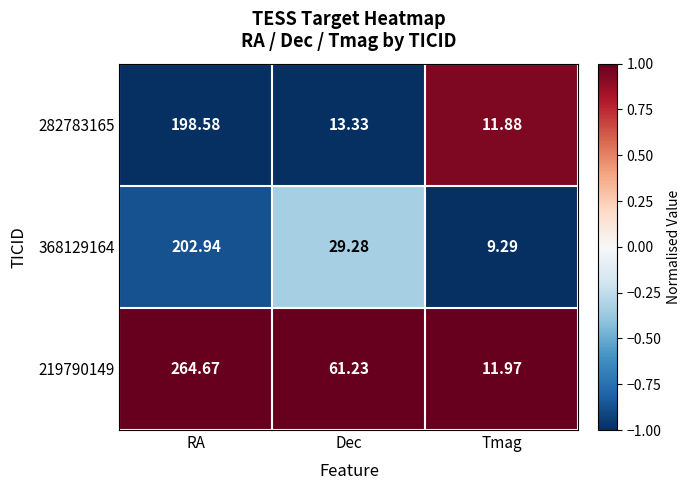

At which label is 219790149 closest to 138?

Dec